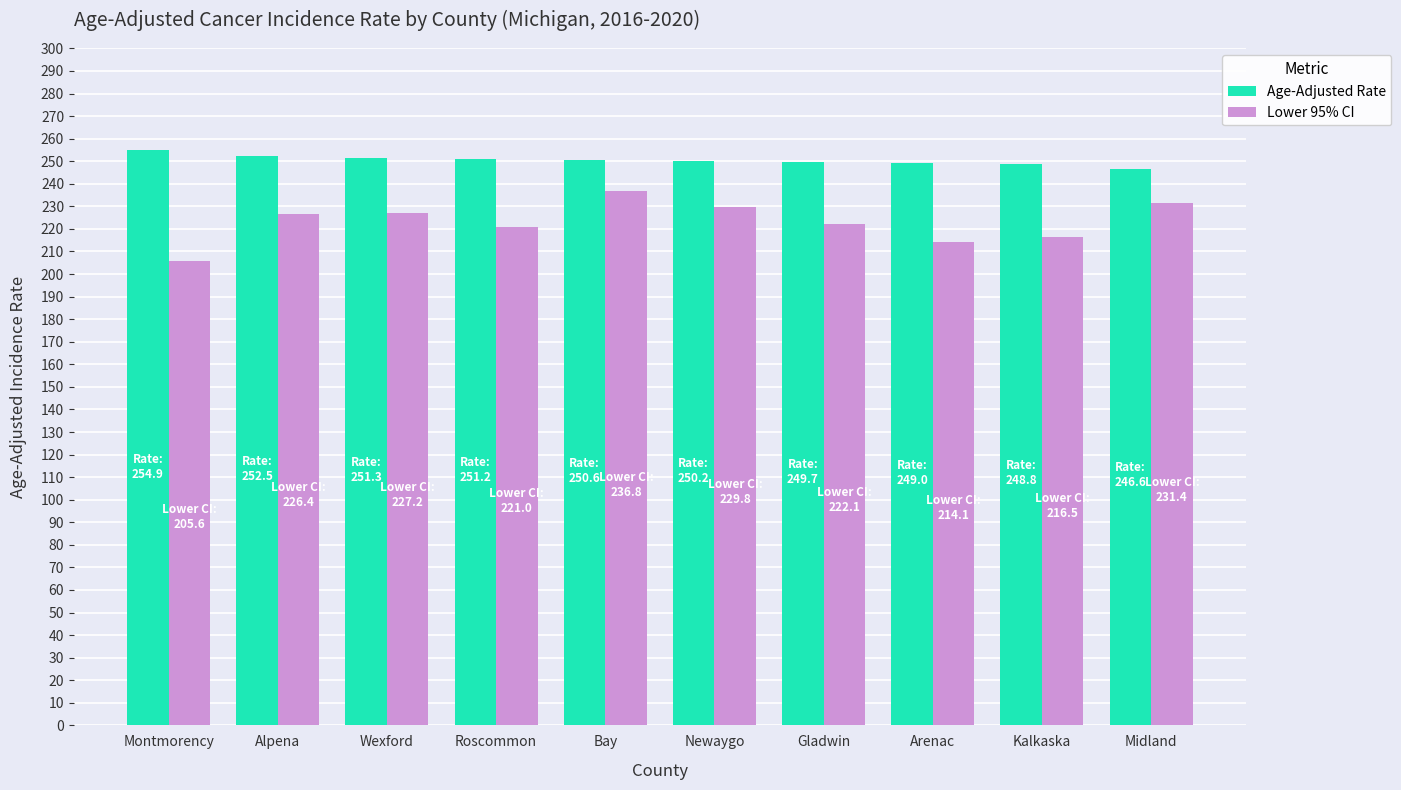

What are all the series names shown in the legend?

Age-Adjusted Rate, Lower 95% CI